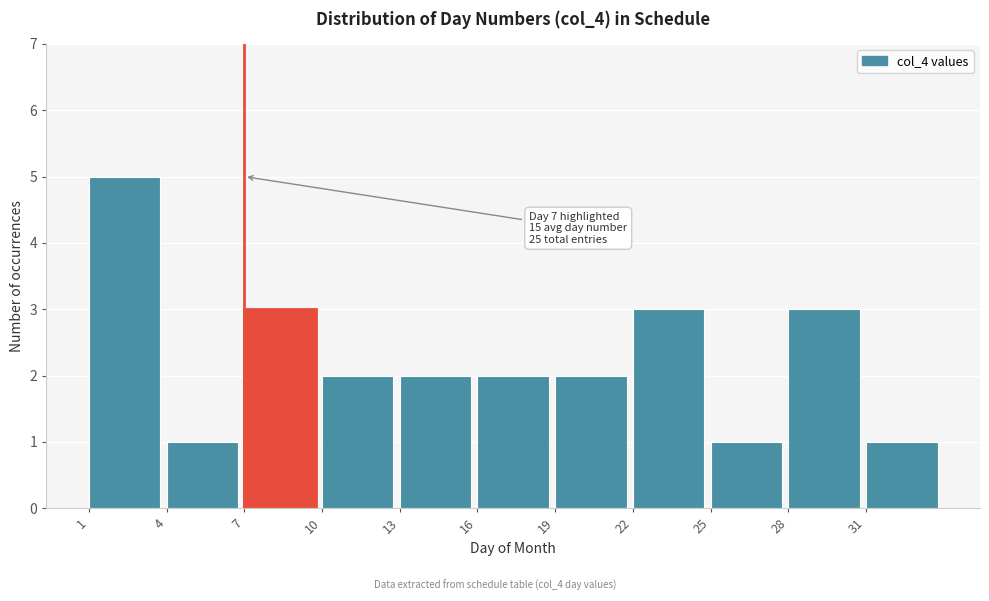

Over which range of the x-axis is the bar tallest?

1 to 4